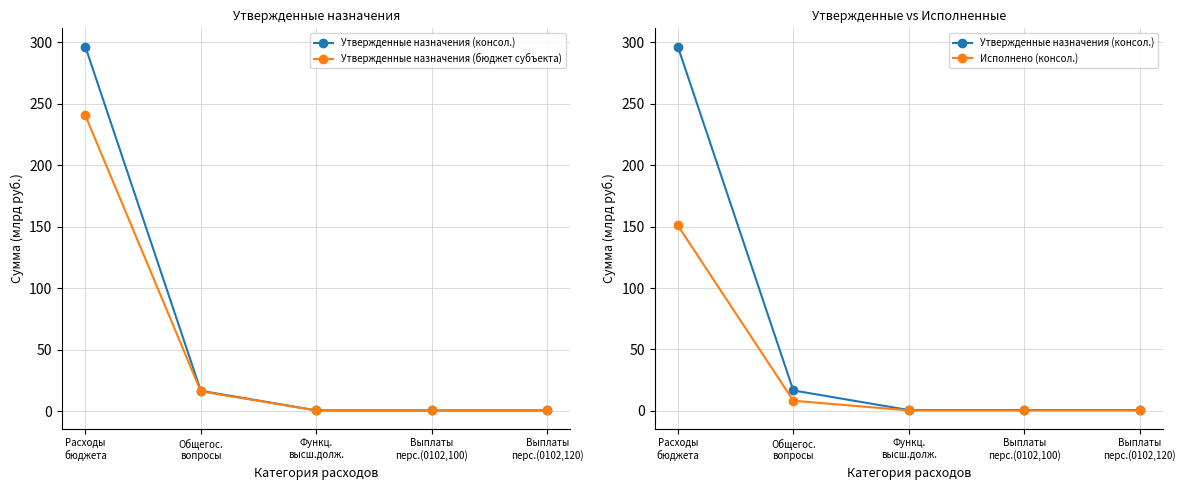

Which category has the highest value in the Утвержденные назначения (консол.) series?

Расходы
бюджета